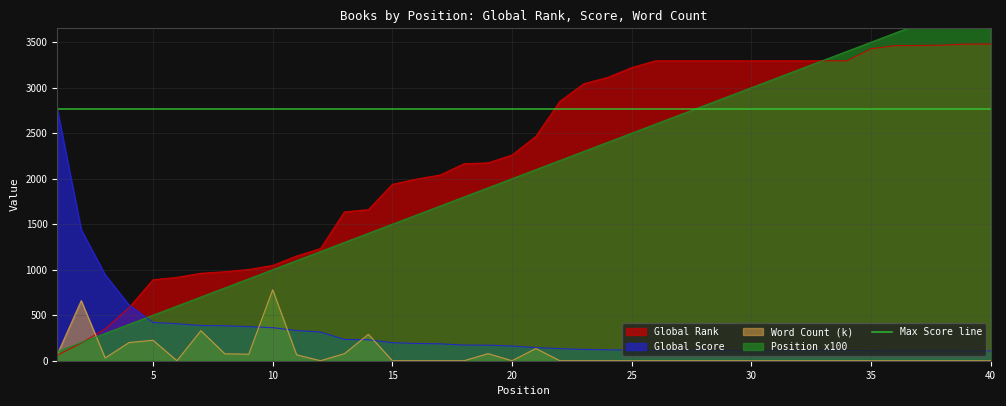

What are all the series names shown in the legend?

Global Rank, Global Score, Word Count (k), Position x100